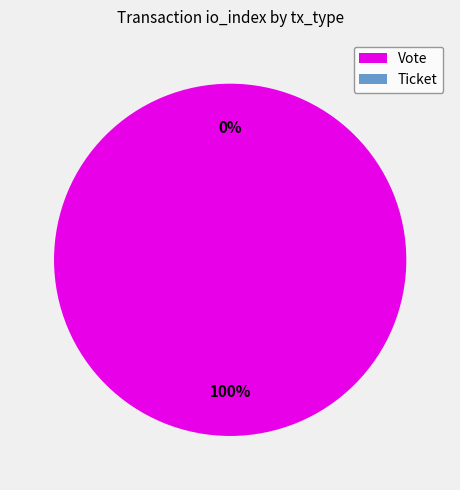

The Vote slice represents 91% of the pie. True or false?

False